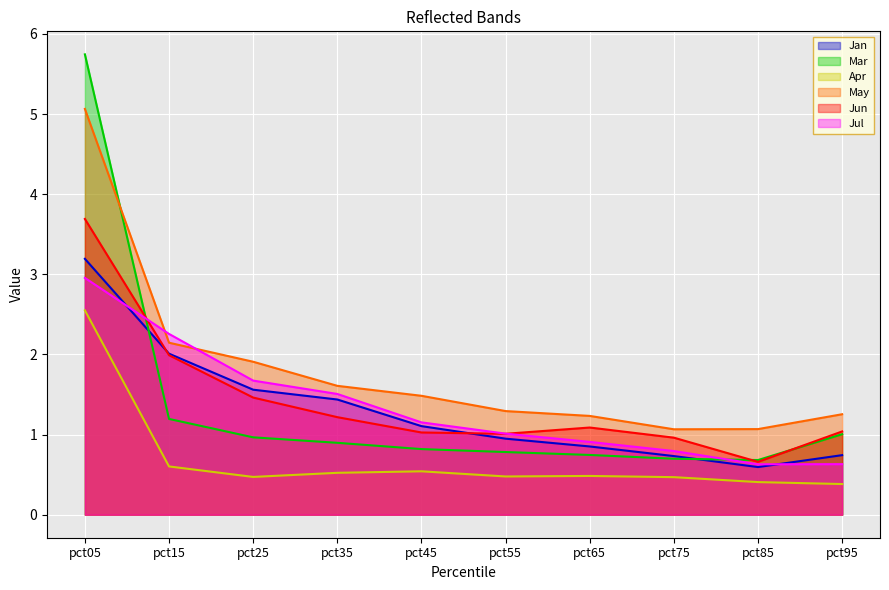

What is the value of the May point at the 3rd from the left?

1.9